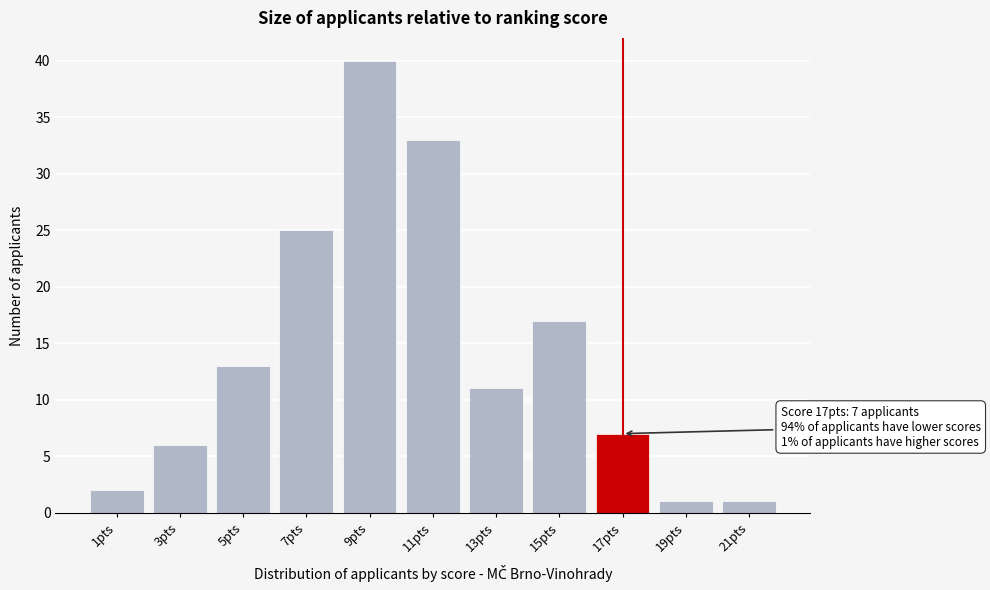

Reading right to left, extract all data points from this chart.

1	1	7	17	11	33	40	25	13	6	2